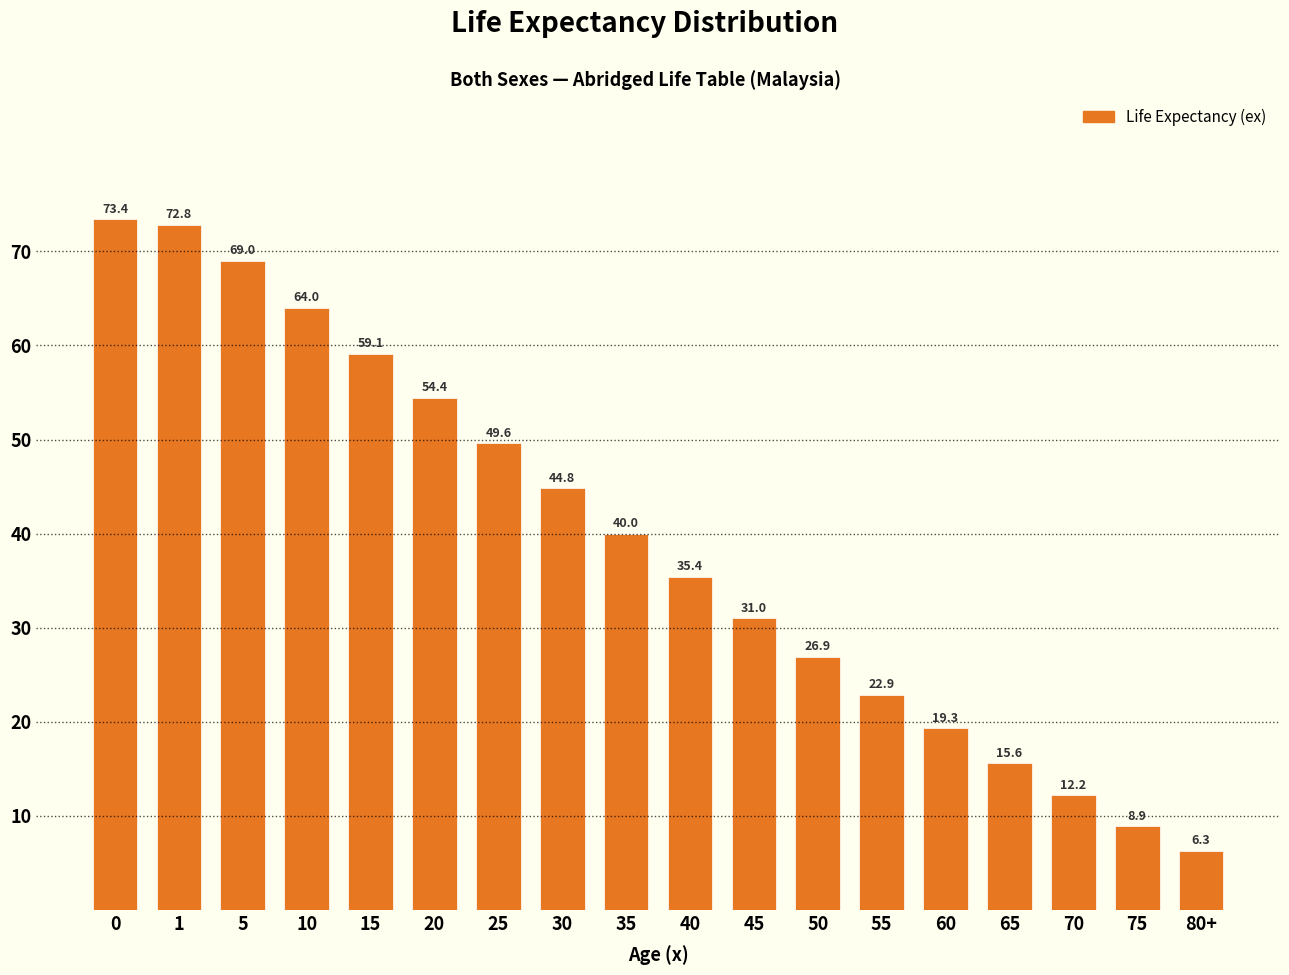

Reading right to left, list all the values displayed in this chart.

6.3	8.9	12.2	15.6	19.3	22.9	26.9	31.0	35.4	40.0	44.8	49.6	54.4	59.1	64.0	69.0	72.8	73.4